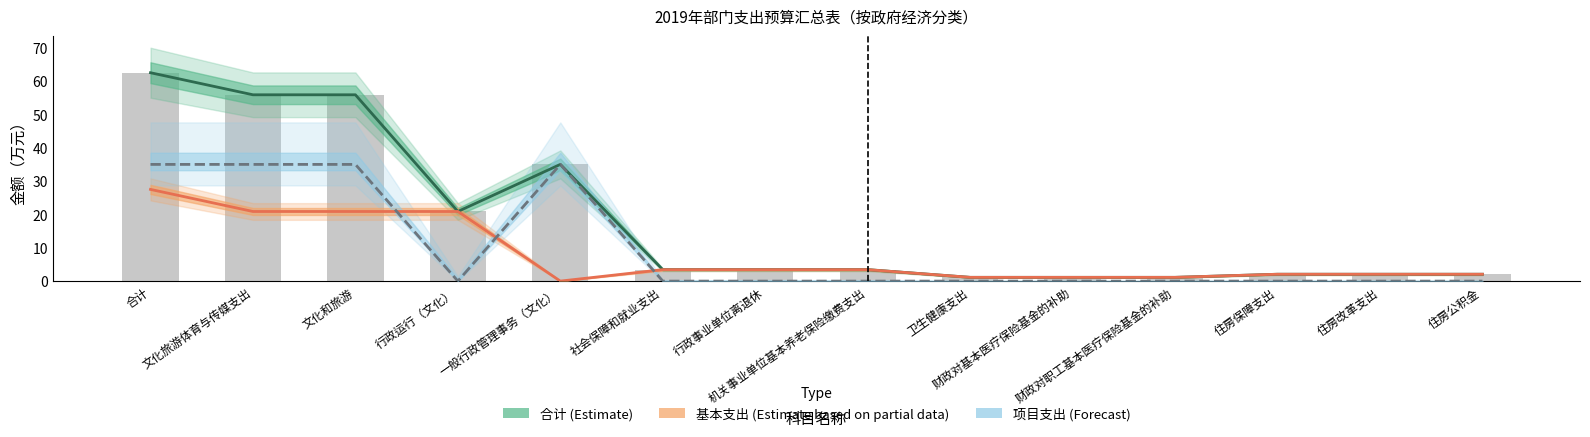

Is the value of 项目支出（Forecast） at 住房保障支出 greater than the value of 基本支出（Estimate partial） at 住房公积金?

No